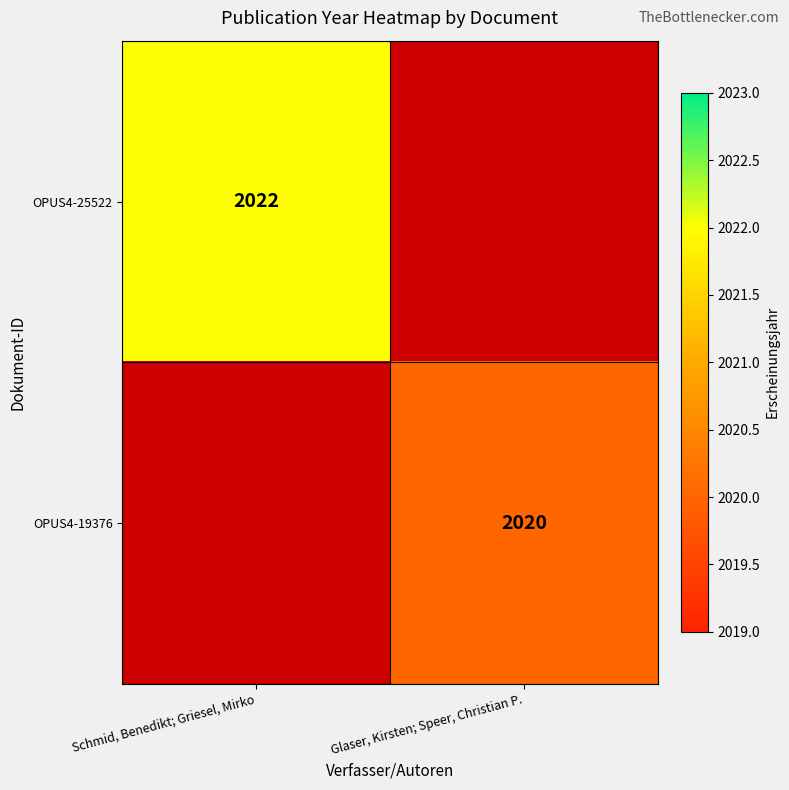

Is the value of OPUS4-19376 at Glaser, Kirsten; Speer, Christian P. greater than the value of OPUS4-25522 at Schmid, Benedikt; Griesel, Mirko?

No